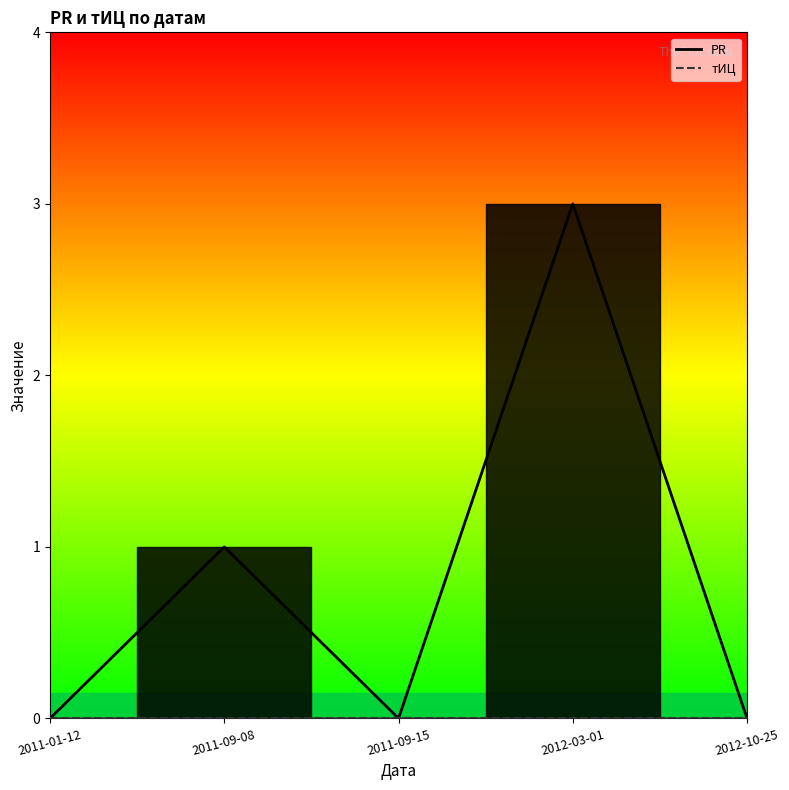

Where is the data nearest to the value 1?

2011-09-08